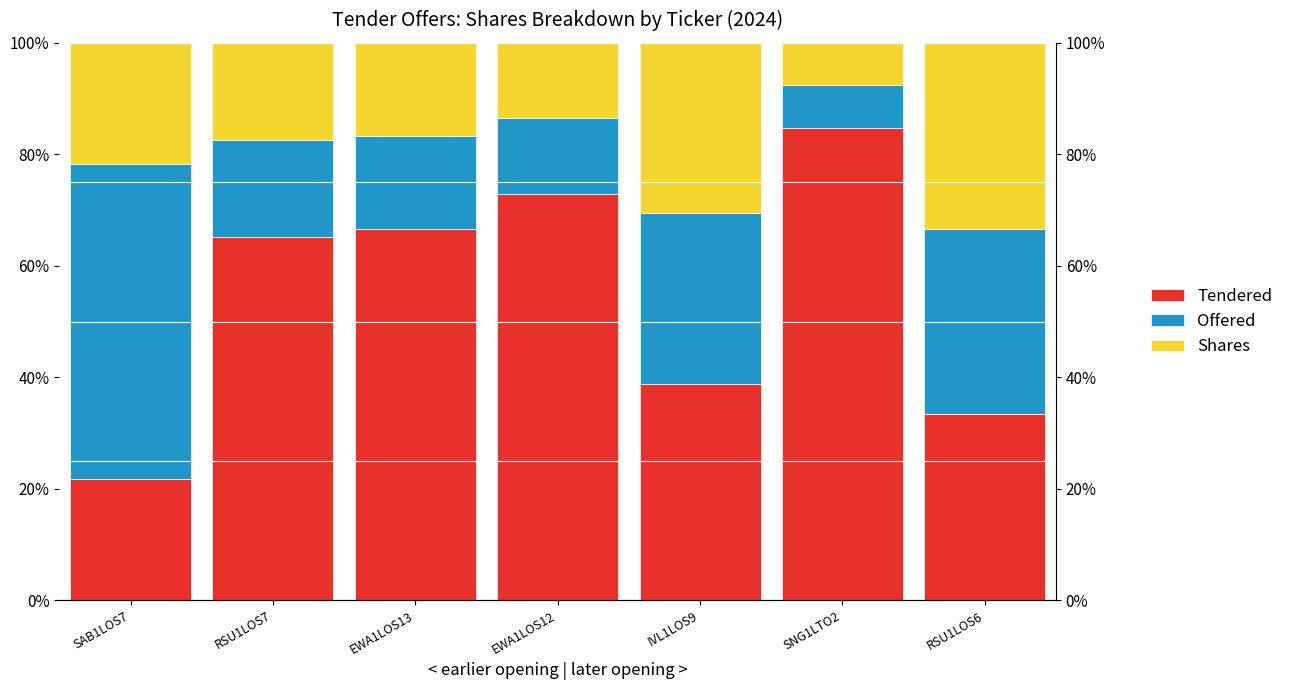

What is the average value of the Tendered series?

0.5